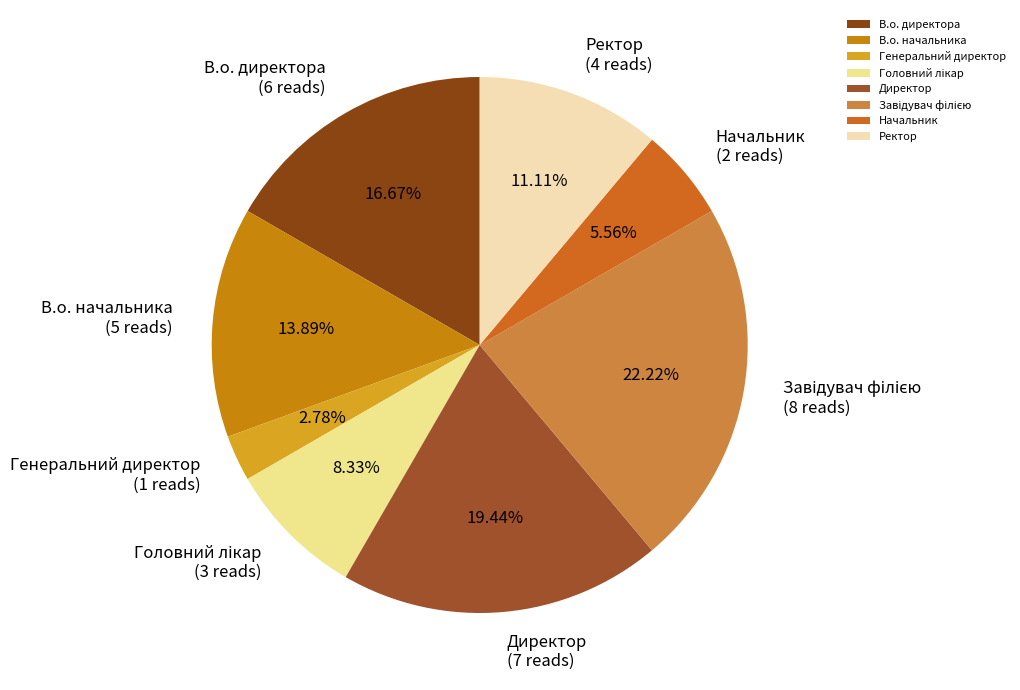

Is В.о. директора the majority of the pie?

No